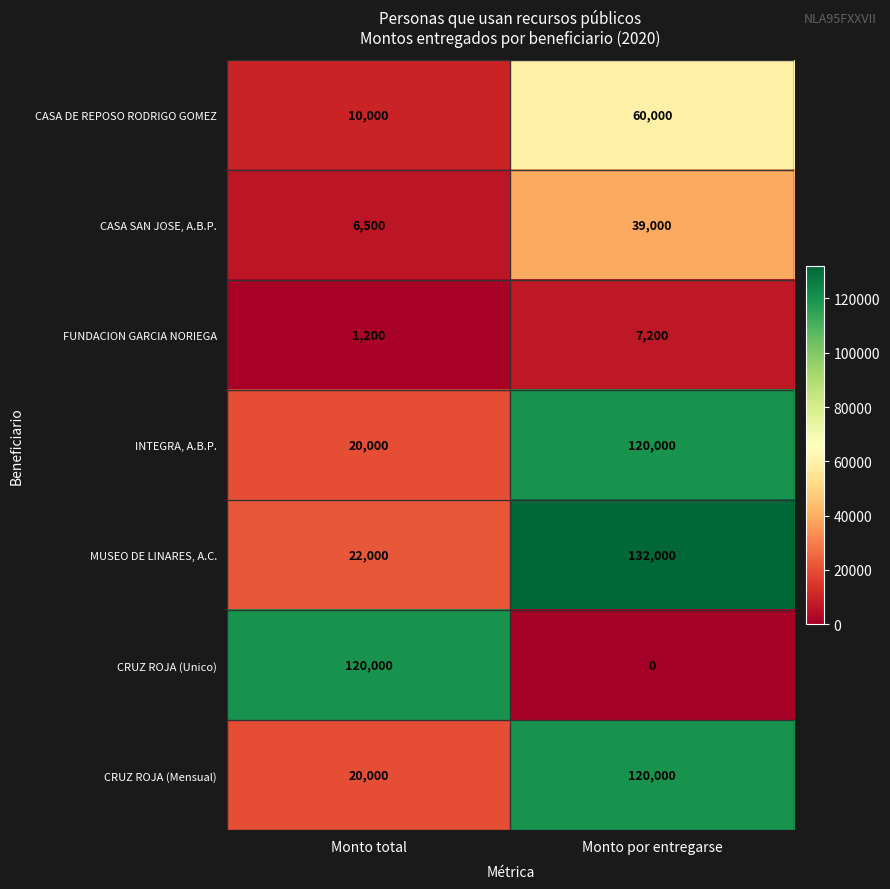

At how many categories does at least one series exceed 22864?

2